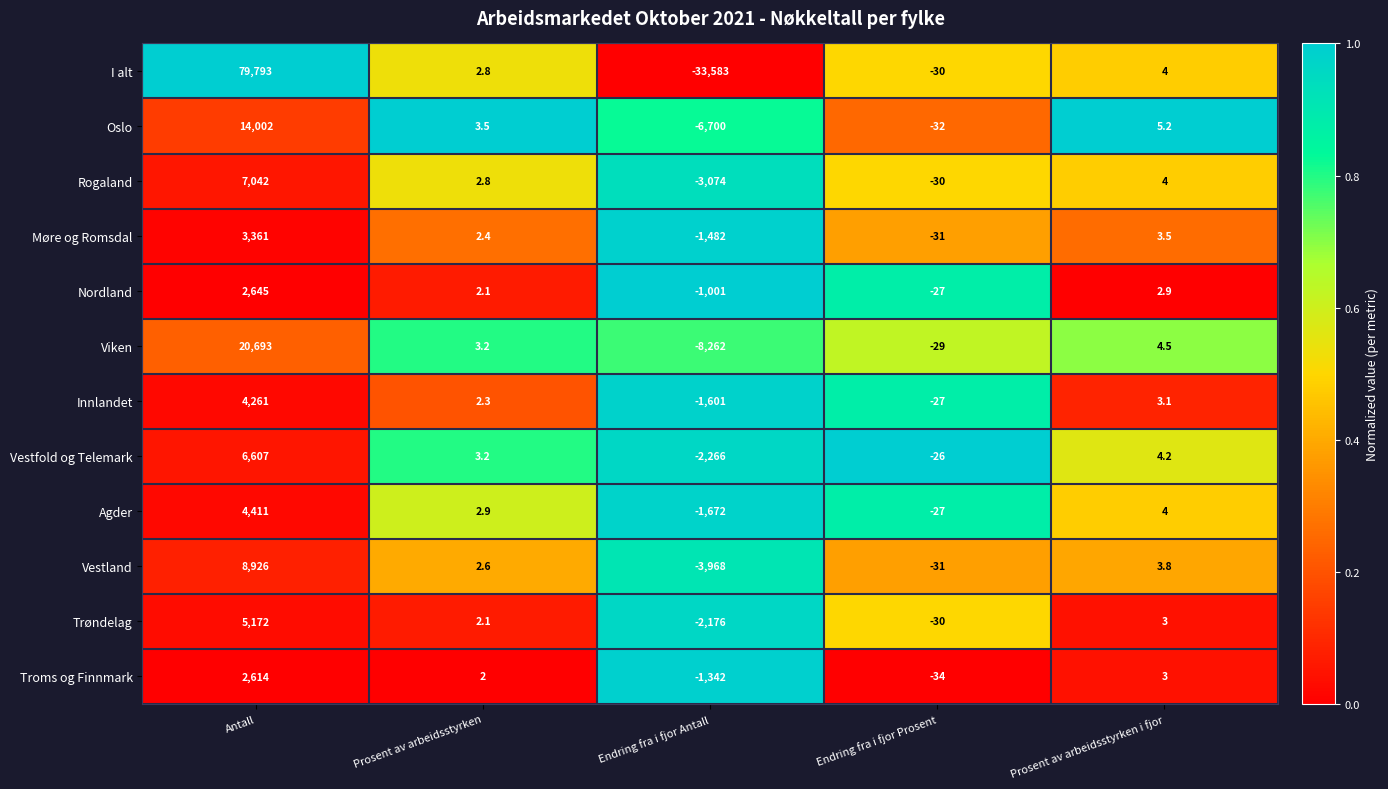

The I alt series shows 79793.0 at Antall. True or false?

True